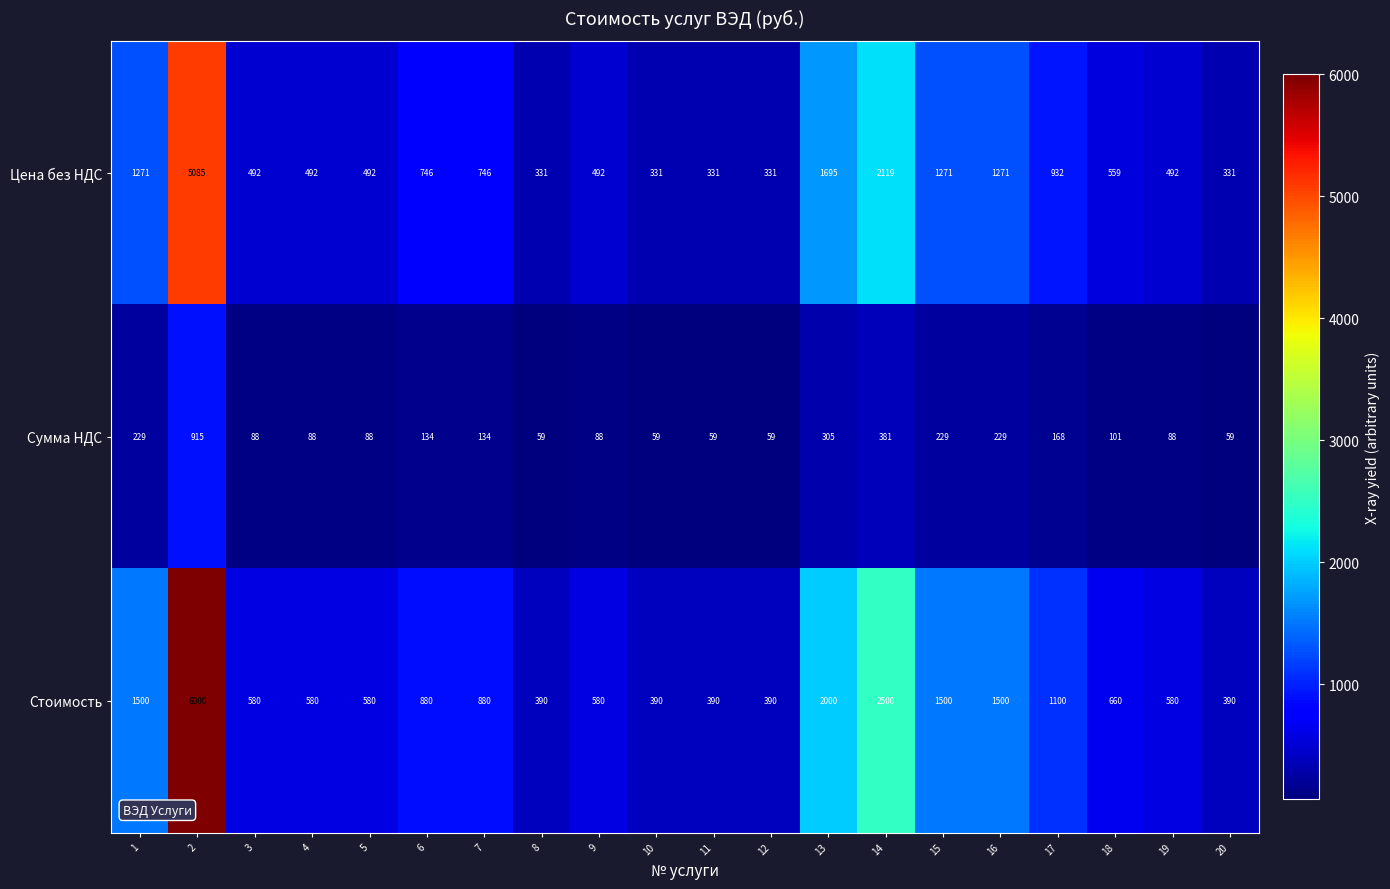

Count the number of data series in this chart.

3